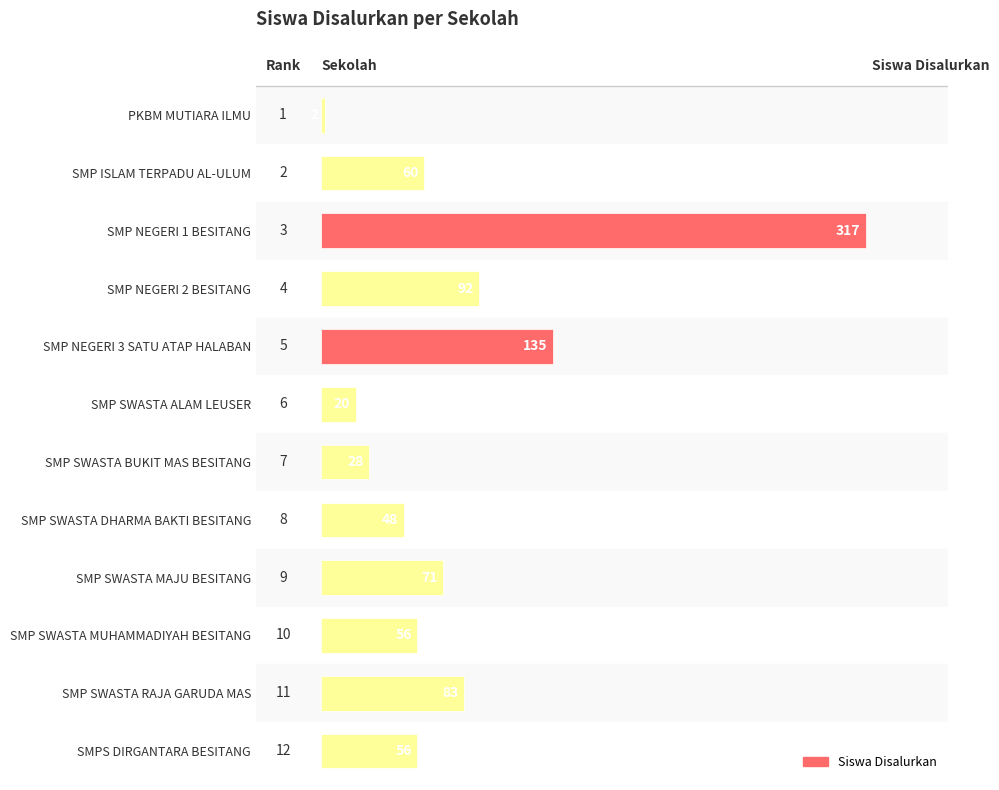

The value at SMP SWASTA MUHAMMADIYAH BESITANG is 56. True or false?

True